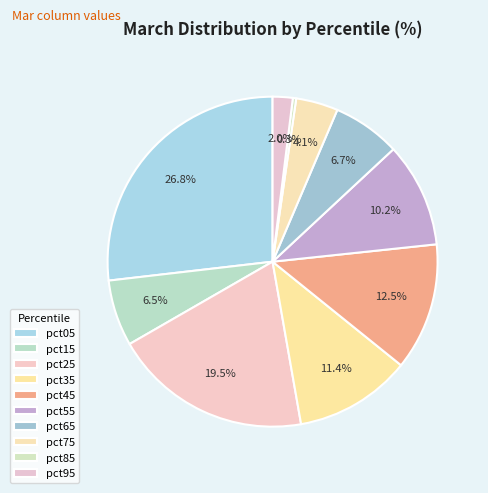

What percentage do pct45 and pct85 together represent?

12.8%